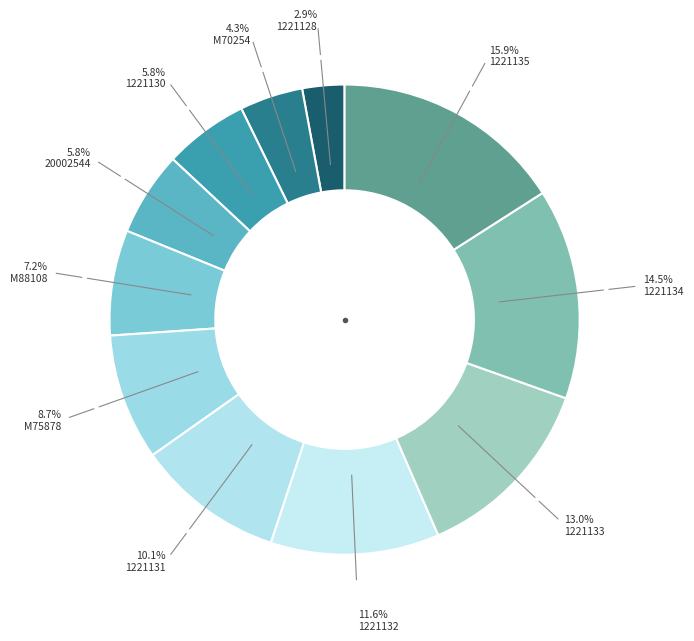

How many segments does this pie chart have?

11